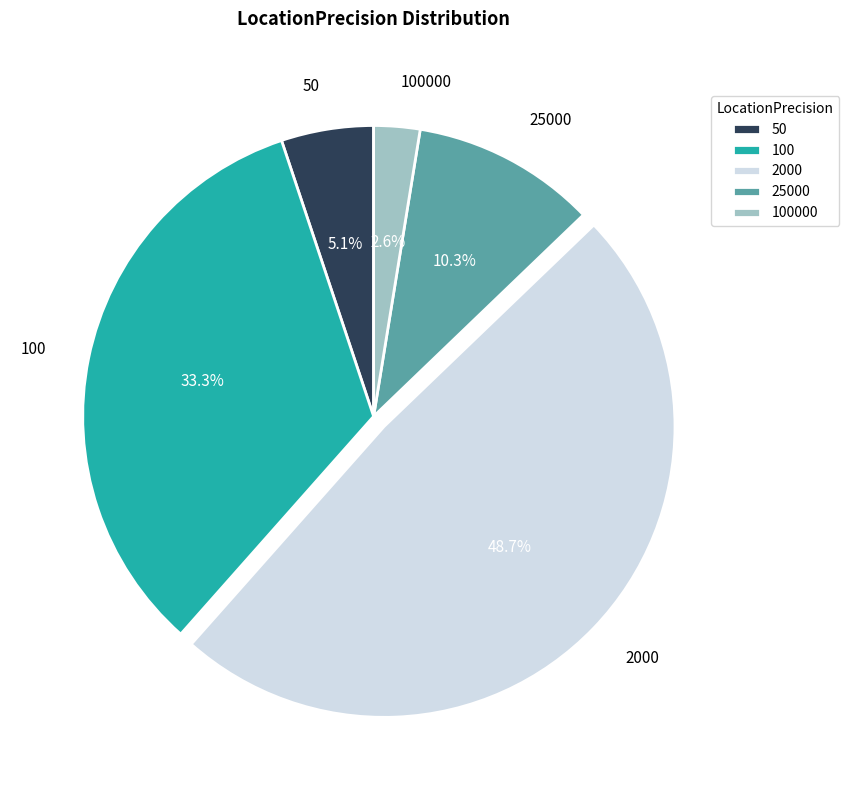

To the nearest percent, what portion does 100 represent?

33%